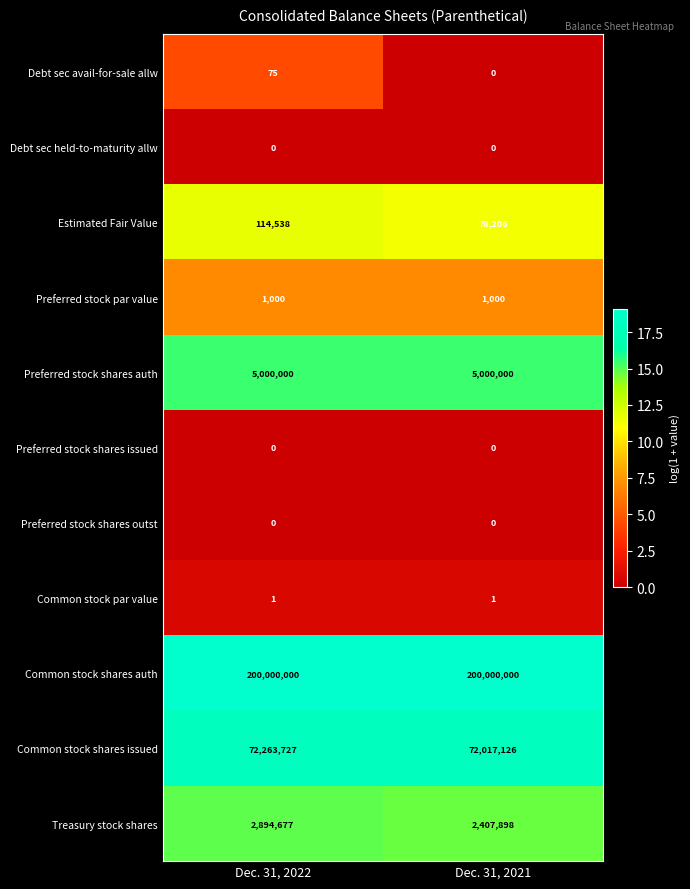

What is the minimum value for Common stock shares issued?

72017126